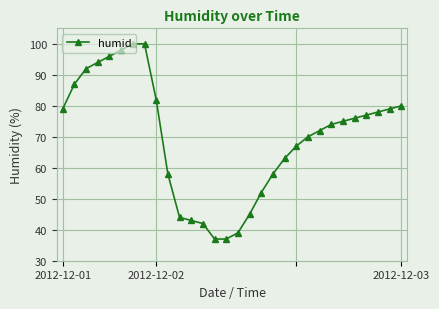

What is the difference between the maximum and second lowest values?

63